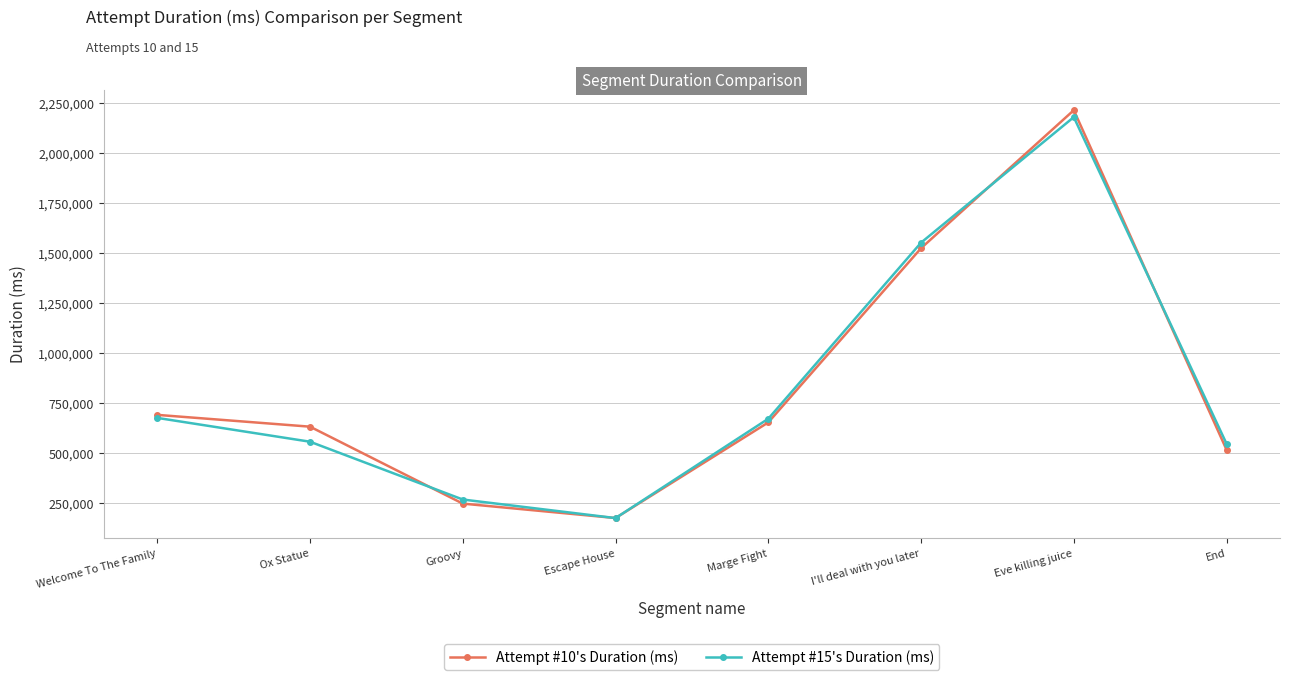

The Attempt #15's Duration (ms) series shows 676306 at Welcome To The Family. True or false?

True